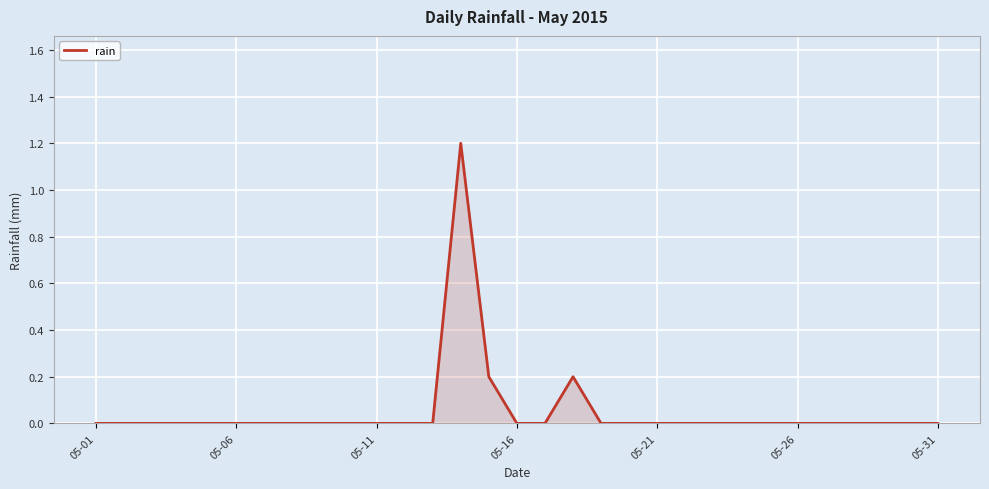

What is the greatest value displayed?

1.2